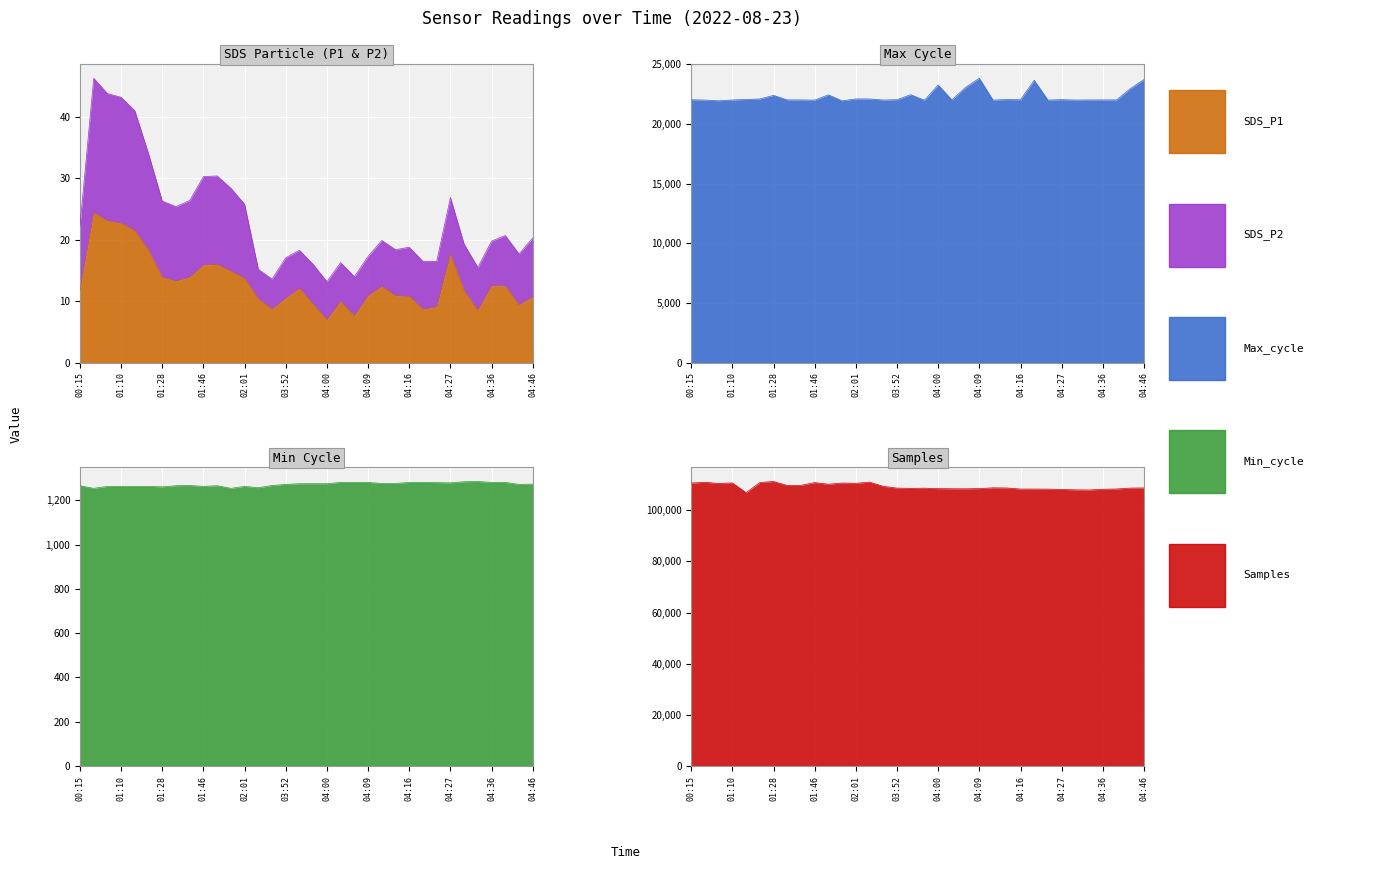

What is the average value of the SDS_P2 series?

23.4